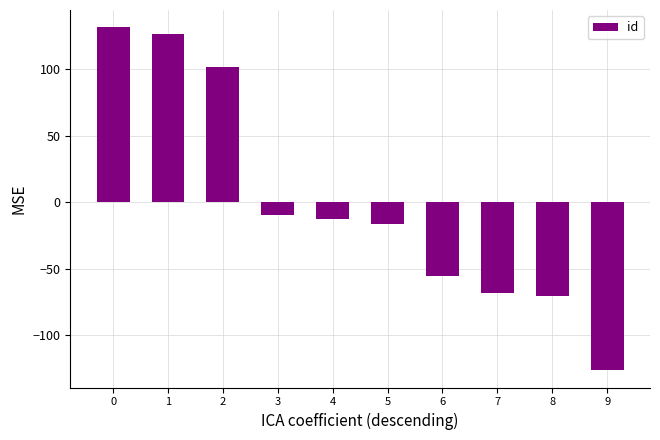

Where is the data nearest to the value 2?

3